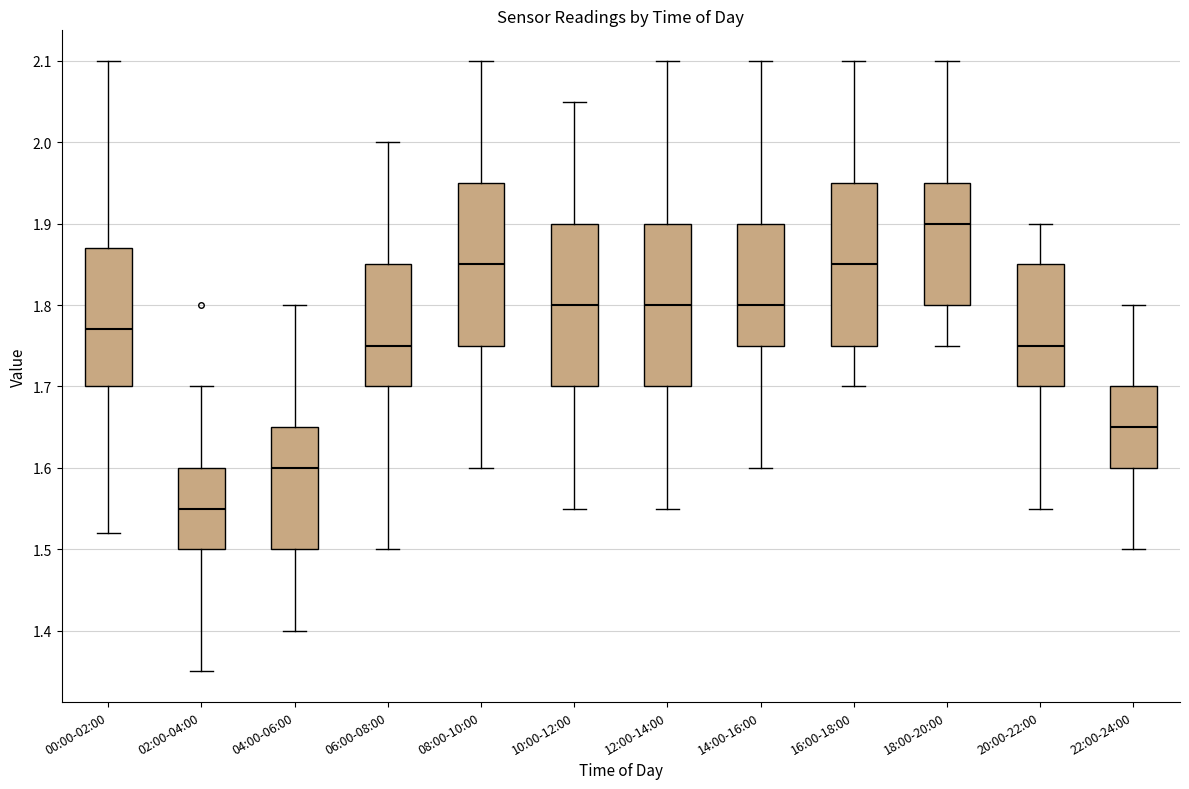

Reading left to right, read every box against the y-axis: the position of its median line, the range the box covers, and the ends of its whiskers. The values are not printed on the chart, so give them approximately, as read against the axis.

00:00-02:00: median 1.77, box 1.70 to 1.87, whiskers 1.52 to 2.10
02:00-04:00: median 1.55, box 1.50 to 1.60, whiskers 1.35 to 1.70
04:00-06:00: median 1.60, box 1.50 to 1.65, whiskers 1.40 to 1.80
06:00-08:00: median 1.75, box 1.70 to 1.85, whiskers 1.50 to 2.00
08:00-10:00: median 1.85, box 1.75 to 1.95, whiskers 1.60 to 2.10
10:00-12:00: median 1.80, box 1.70 to 1.90, whiskers 1.55 to 2.05
12:00-14:00: median 1.80, box 1.70 to 1.90, whiskers 1.55 to 2.10
14:00-16:00: median 1.80, box 1.75 to 1.90, whiskers 1.60 to 2.10
16:00-18:00: median 1.85, box 1.75 to 1.95, whiskers 1.70 to 2.10
18:00-20:00: median 1.90, box 1.80 to 1.95, whiskers 1.75 to 2.10
20:00-22:00: median 1.75, box 1.70 to 1.85, whiskers 1.55 to 1.90
22:00-24:00: median 1.65, box 1.60 to 1.70, whiskers 1.50 to 1.80